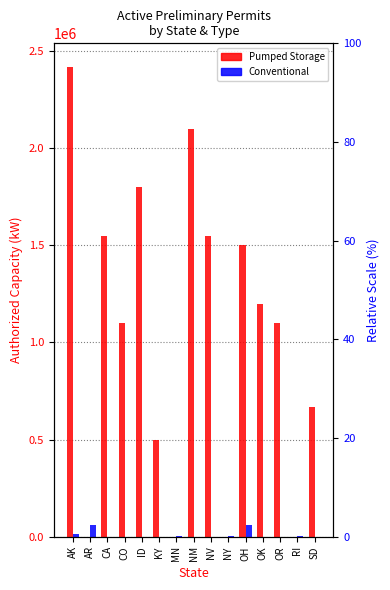

What is the average value of the Pumped Storage series?

1032400